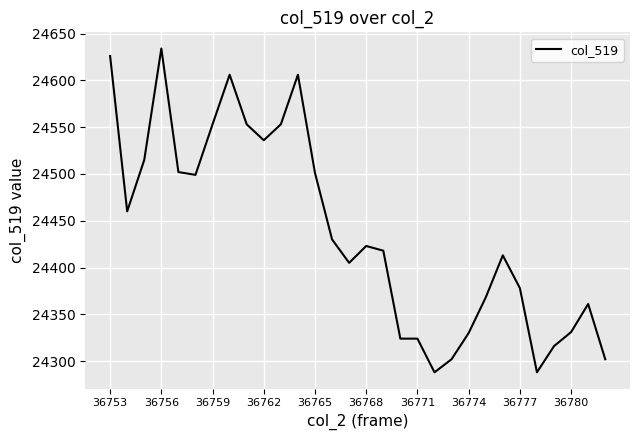

What is the maximum value shown in the chart?

24634